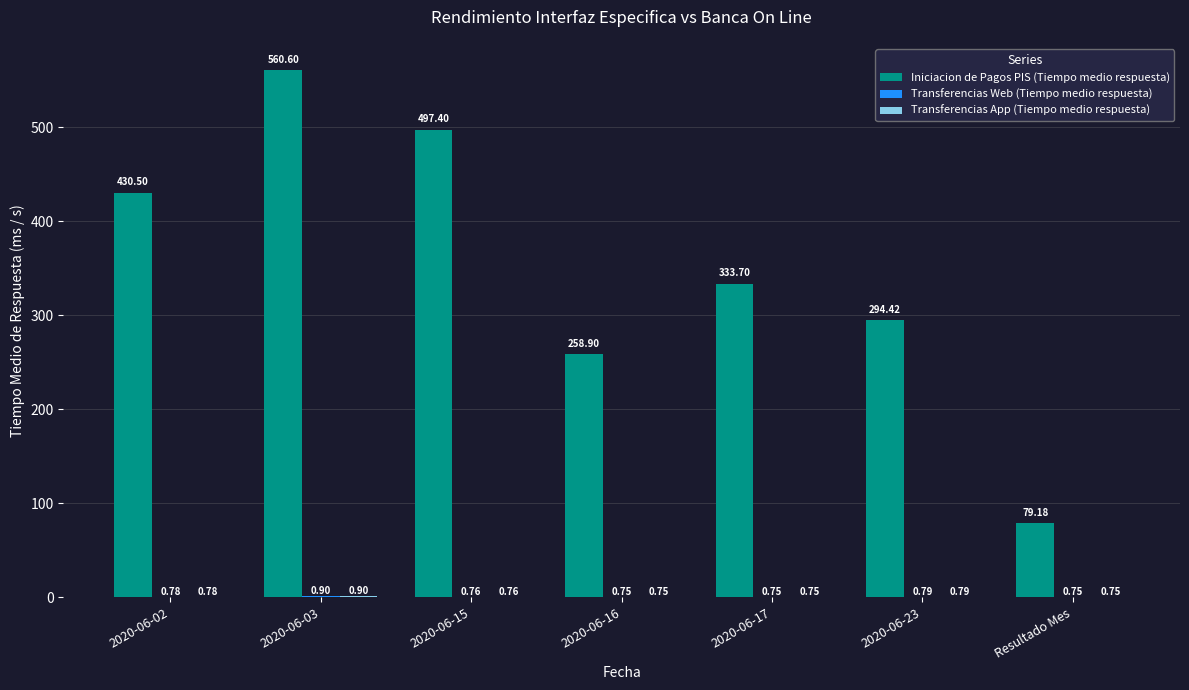

How many groups of bars are there?

7